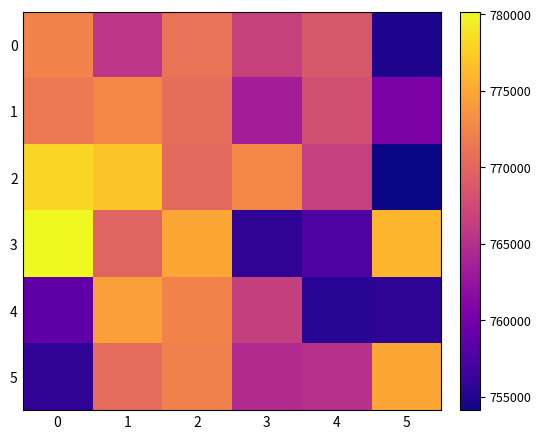

Rank the series at 2 from lowest to highest value.

2, 1, 0, 5, 4, 3